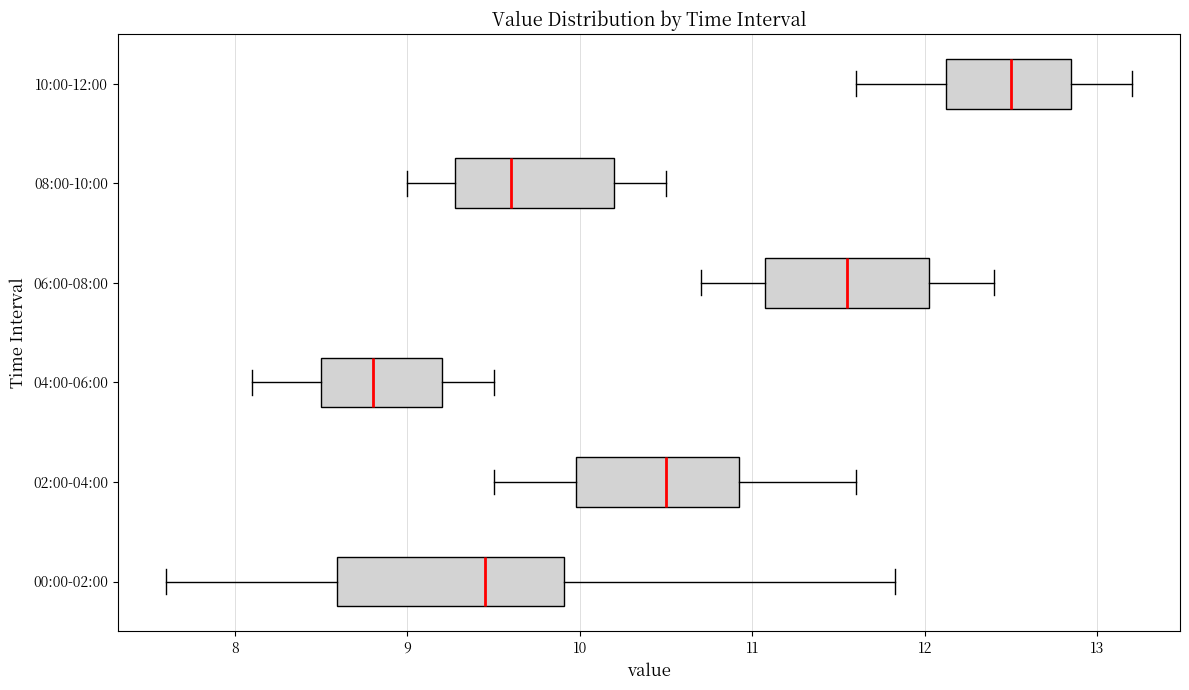

Where is the left edge of the box for 00:00-02:00 on the x-axis? The values are not printed on the chart, so give them approximately, as read against the axis.

8.6